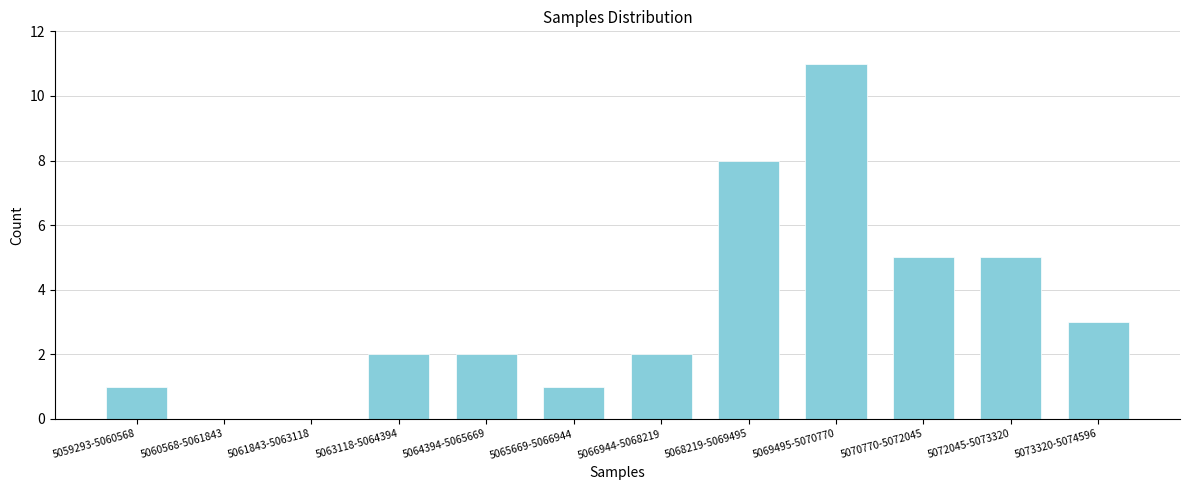

Reading left to right, extract all data points from this chart.

5059293-5060568=1	5060568-5061843=0	5061843-5063118=0	5063118-5064394=2	5064394-5065669=2	5065669-5066944=1	5066944-5068219=2	5068219-5069495=8	5069495-5070770=11	5070770-5072045=5	5072045-5073320=5	5073320-5074596=3